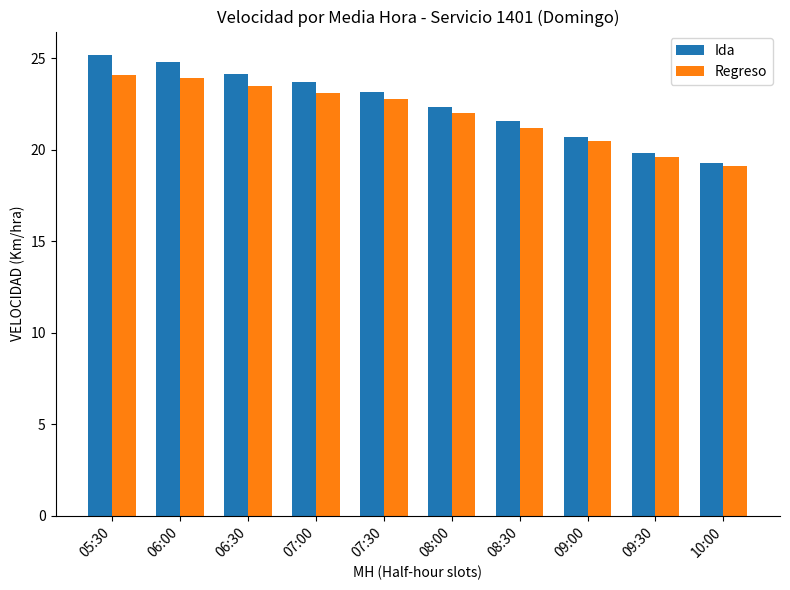

What is the approximate value of Ida at 09:30?

19.8